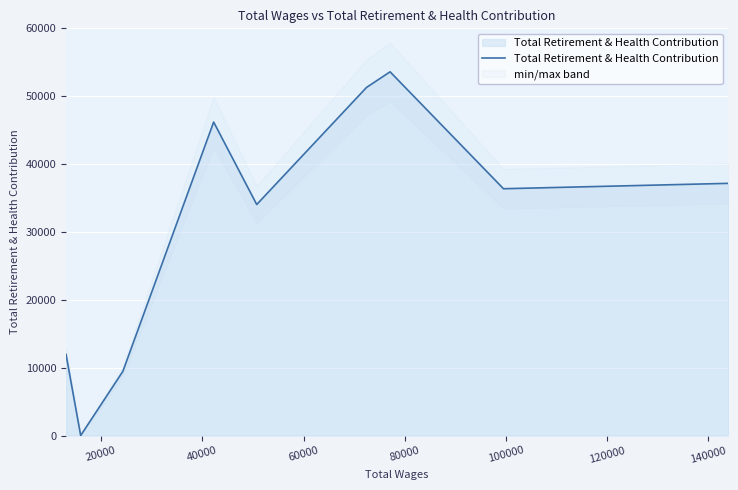

Reading right to left, list all the values displayed in this chart.

37158	36364	53592	51293	34039	46188	9455	0	11951